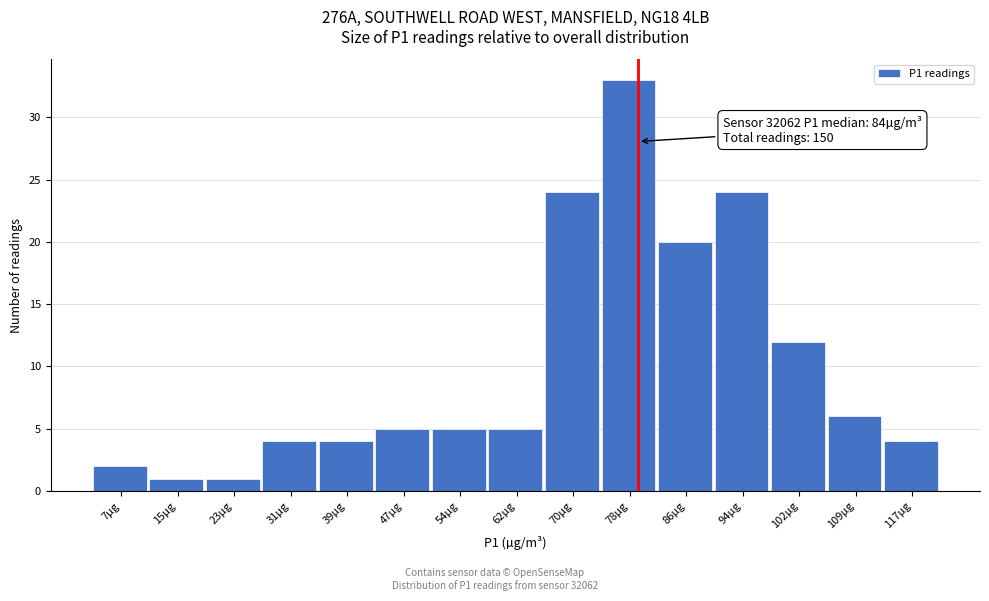

Reading right to left, list all the values displayed in this chart.

4	6	12	24	20	33	24	5	5	5	4	4	1	1	2